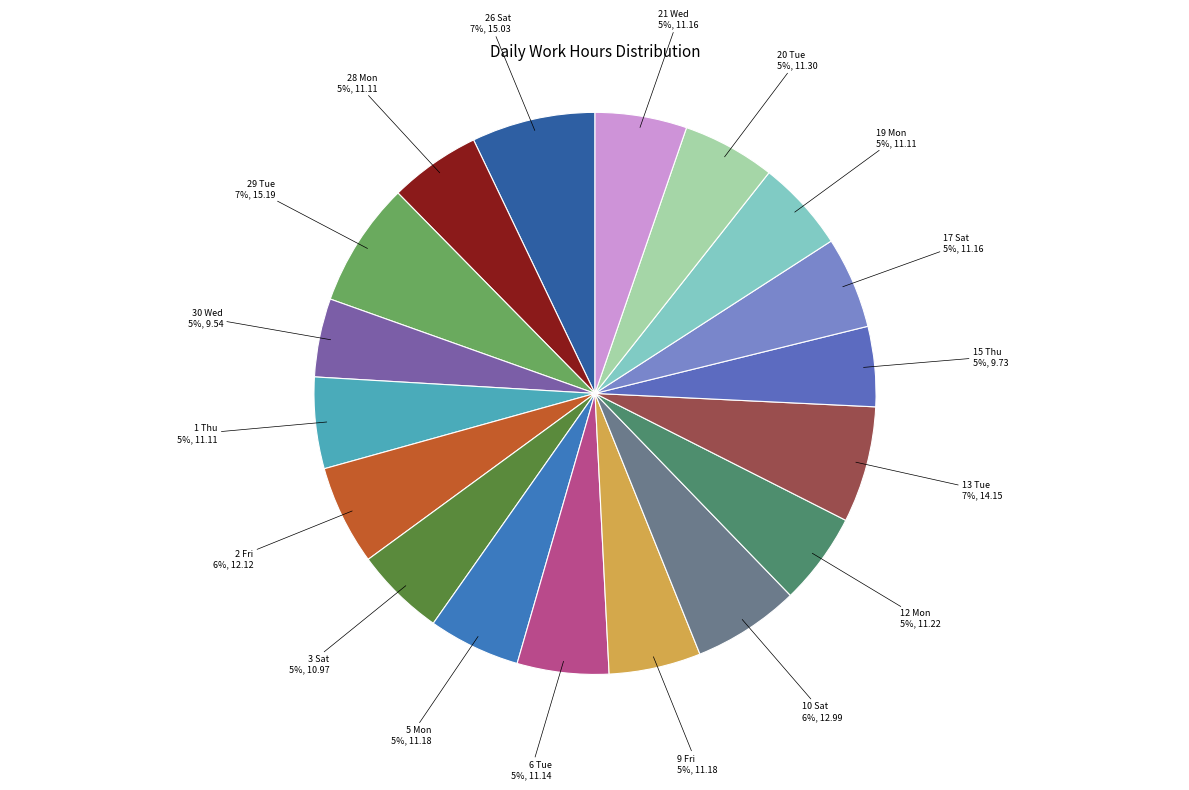

To the nearest percent, what is the average slice percentage?

6%